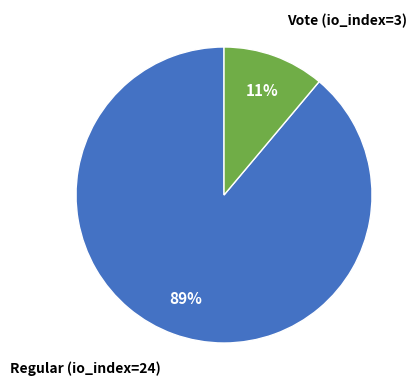

Is there a majority slice in this chart?

Yes